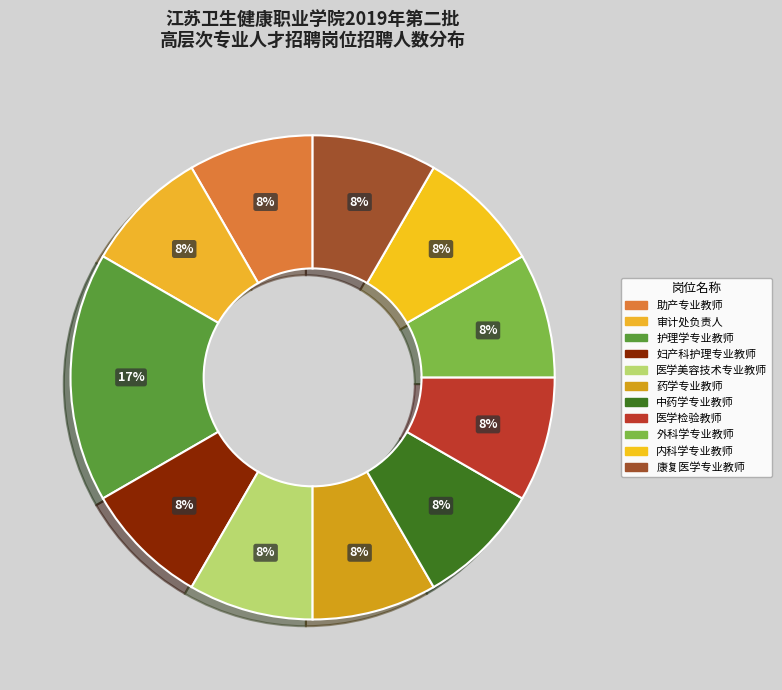

Count the number of slices in the pie.

11